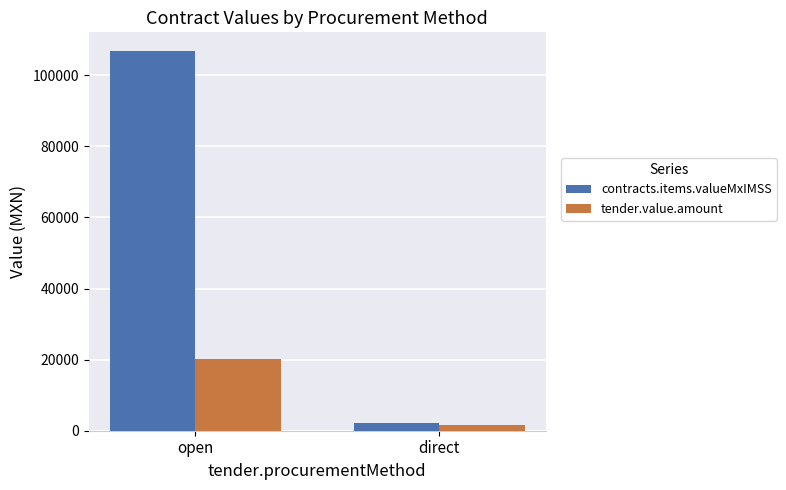

What is the total value across all series at direct?

3891.6